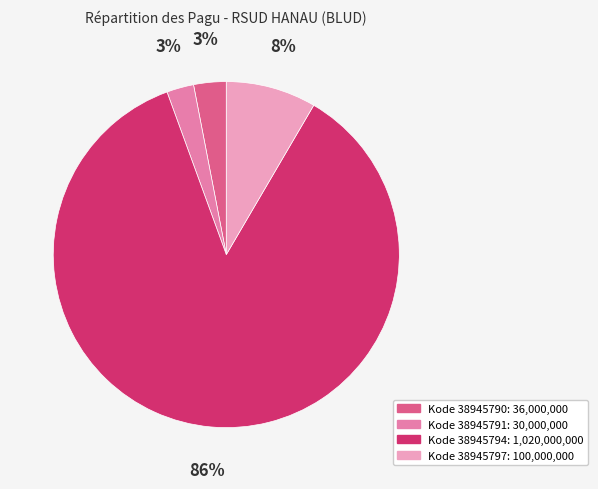

To the nearest percent, what is the difference between the largest and smallest slice percentages?

83%